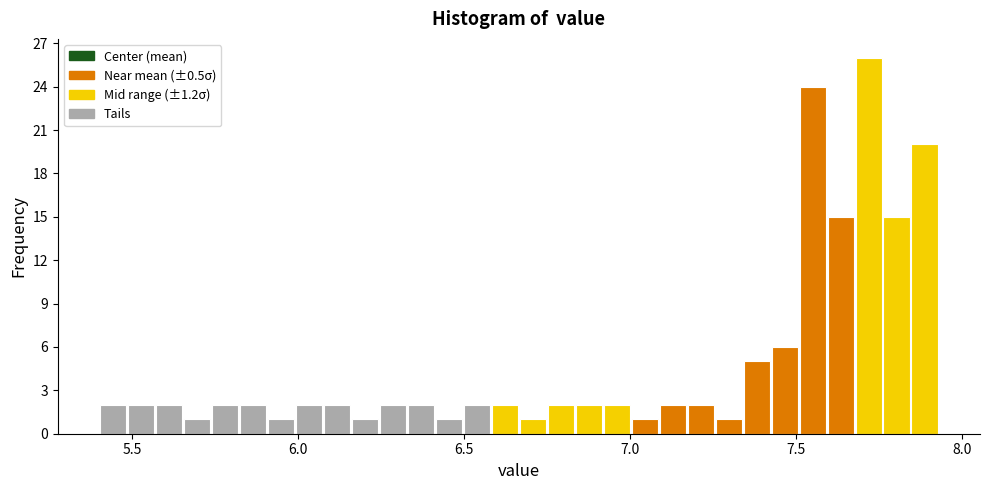

Around what value on the x-axis is the tallest bar? Give the approximate position of its centre, as read against the axis.

7.70